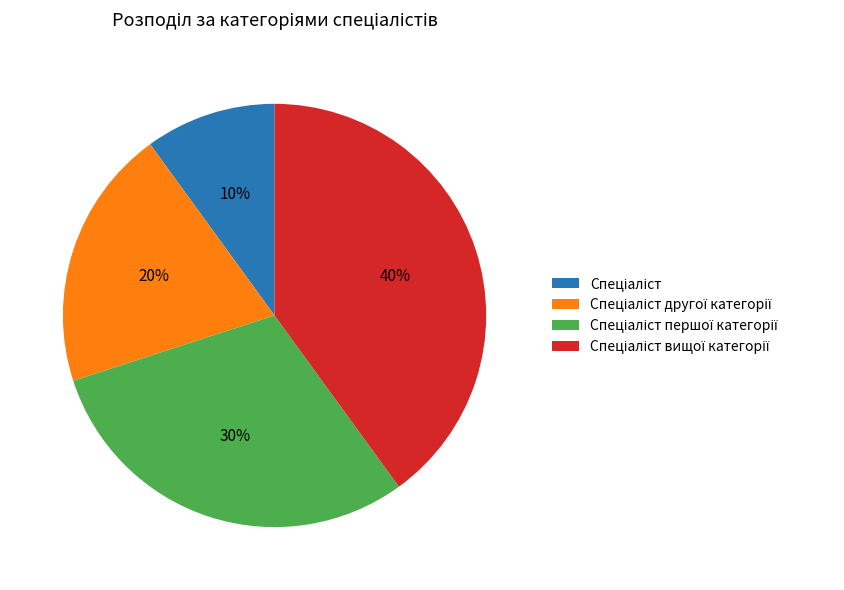

Is there a majority slice in this chart?

No